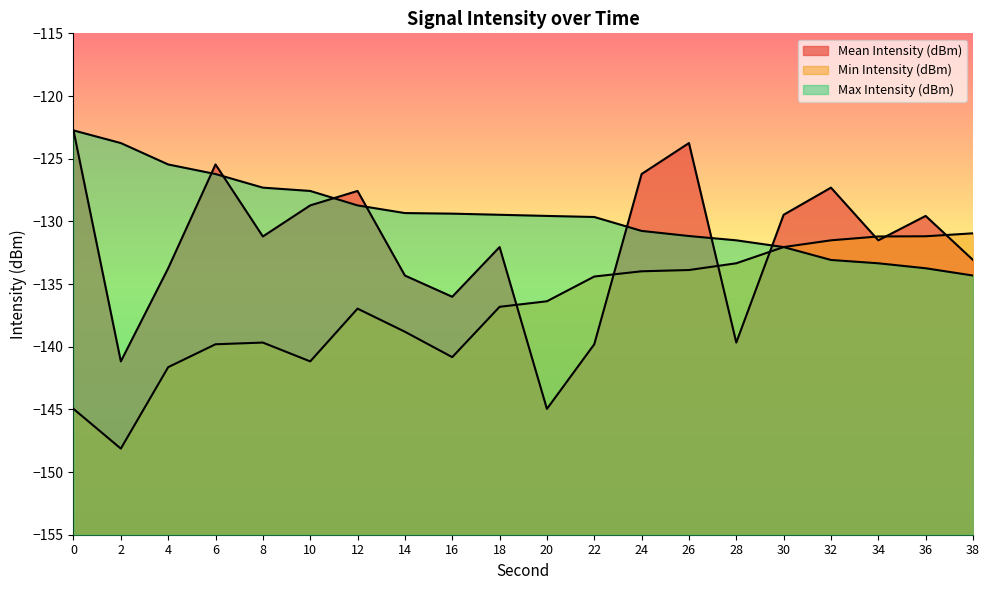

Which series ends up on top after the final intersection of Mean Intensity (dBm) and Max Intensity (dBm)?

Mean Intensity (dBm)